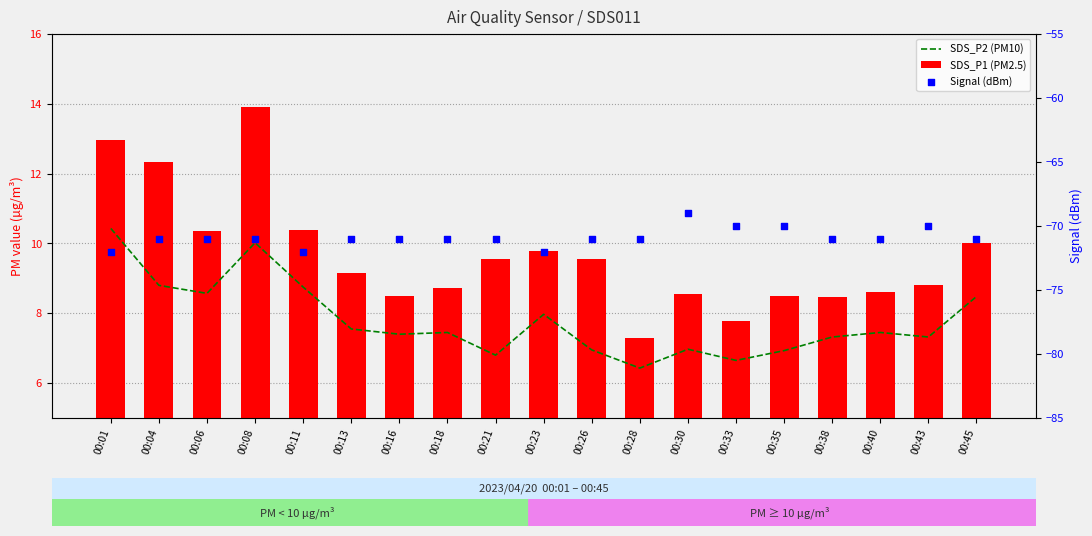

Which series has the largest total across all categories?

SDS_P1 (PM2.5)